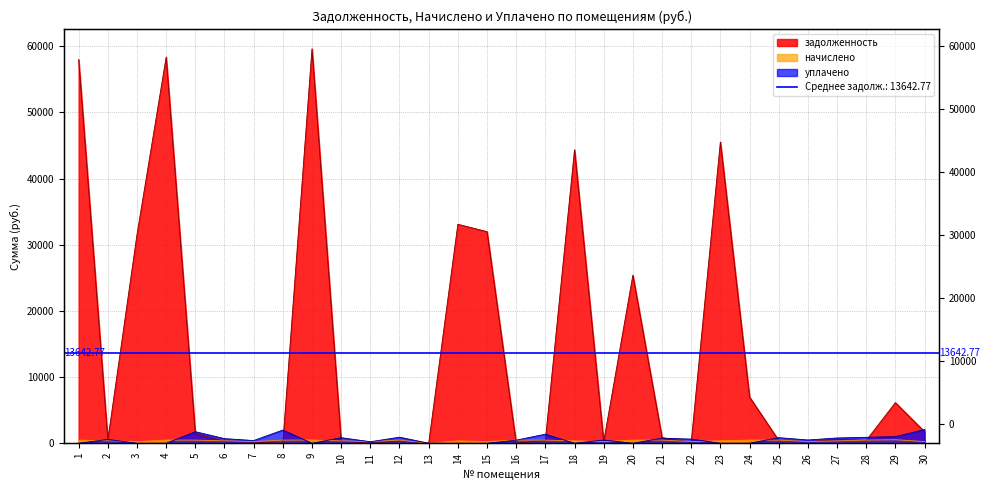

Is the value of zadolzhennost at 18 greater than the value of uplacheno at 18?

Yes